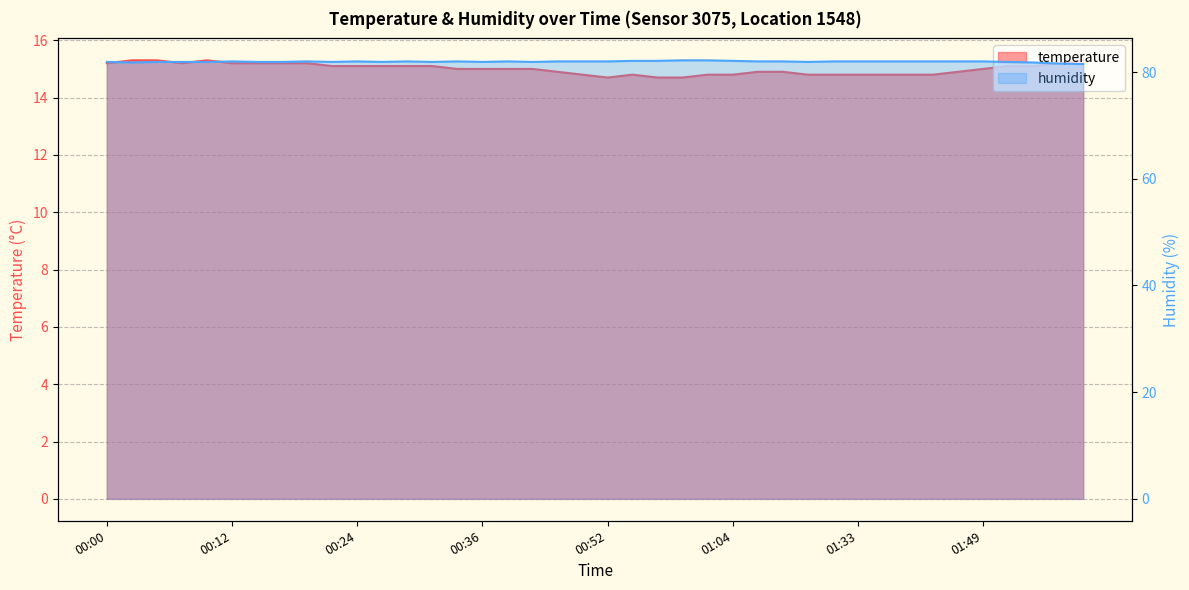

Where is temperature nearest to the value 15?

00:34